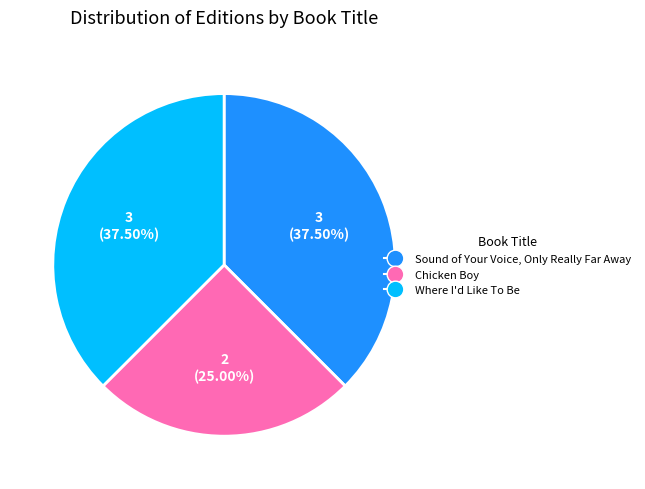

Does any single category account for the majority?

No